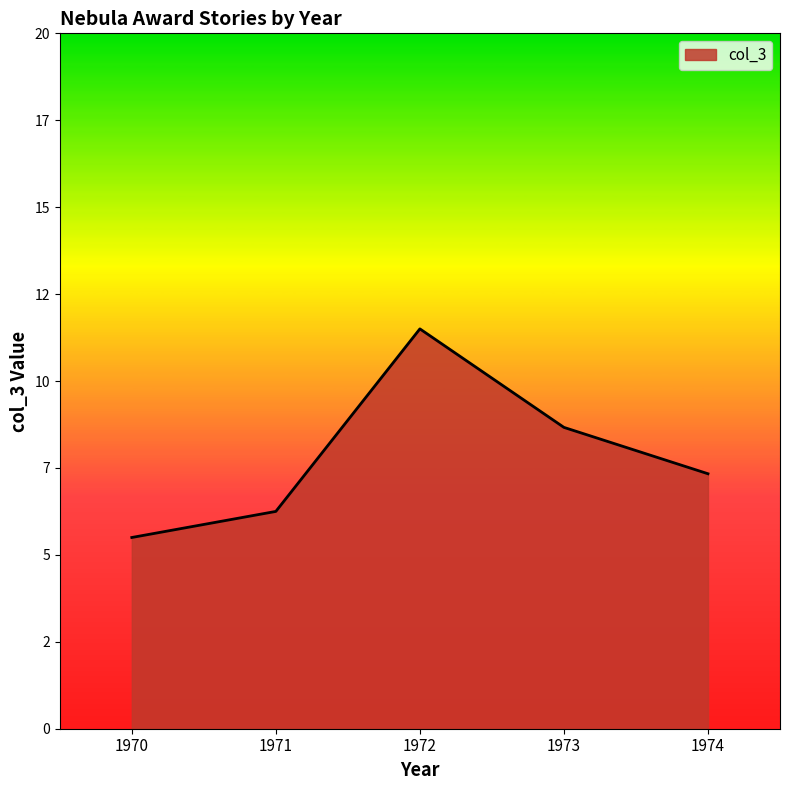

Rank the categories by value from highest to lowest.

1972, 1973, 1974, 1971, 1970